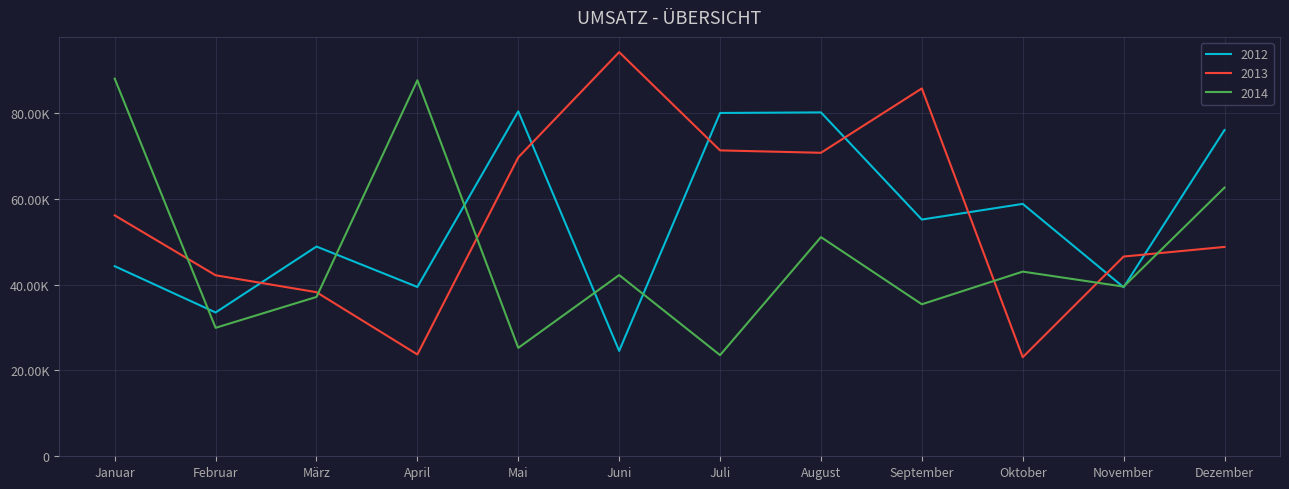

At which category does 2014 reach its first local peak?

April